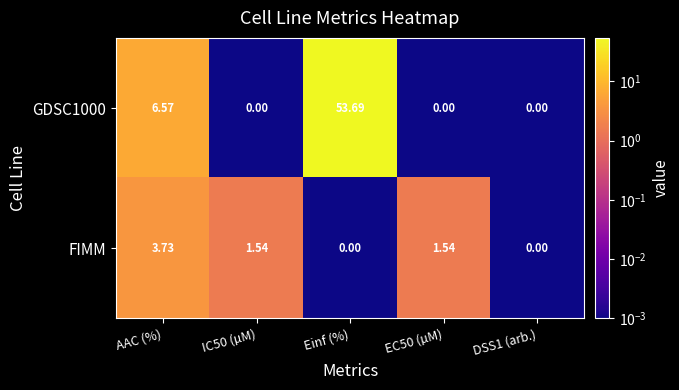

At which category does the chart reach its peak across all series?

Einf (%)